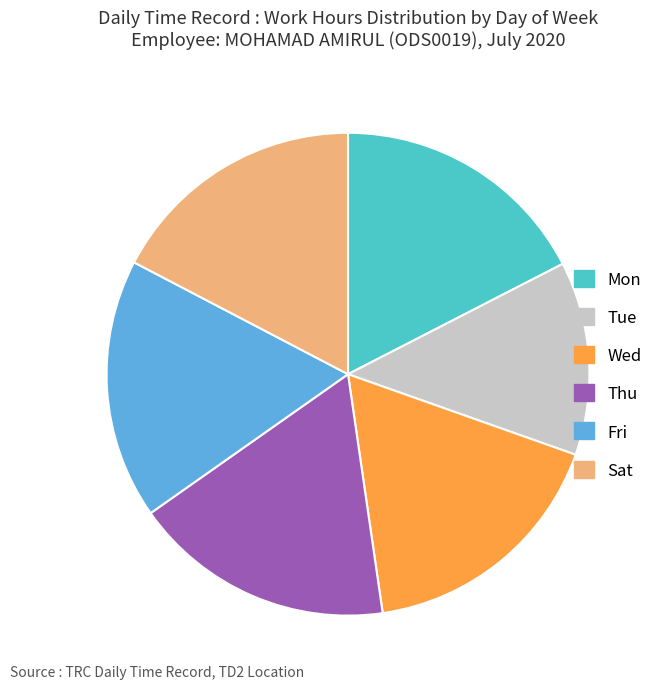

Is it true that Fri is 17% of the pie?

True